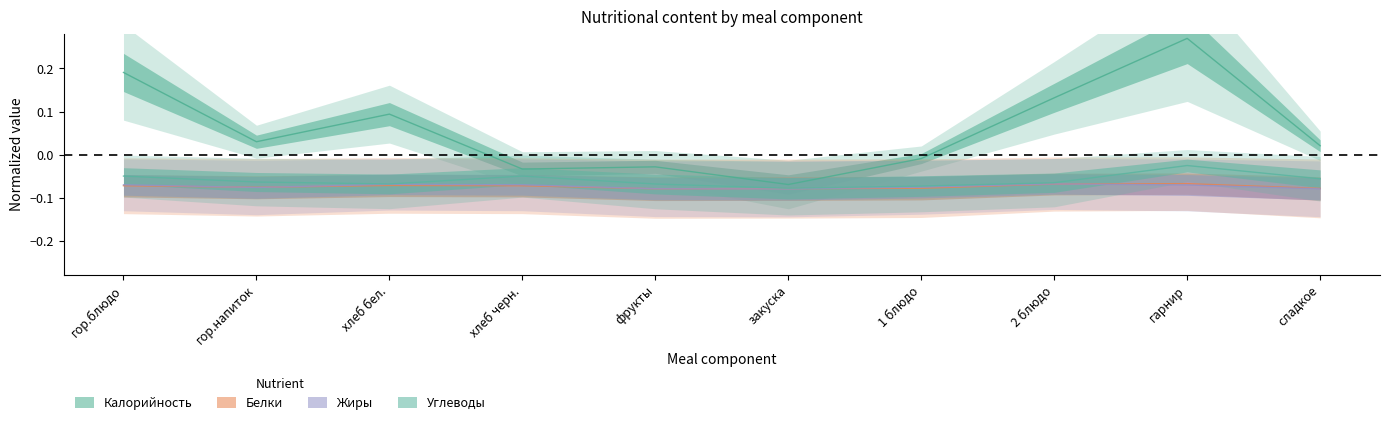

What is the label of the 7th point from the left?

1 блюдо